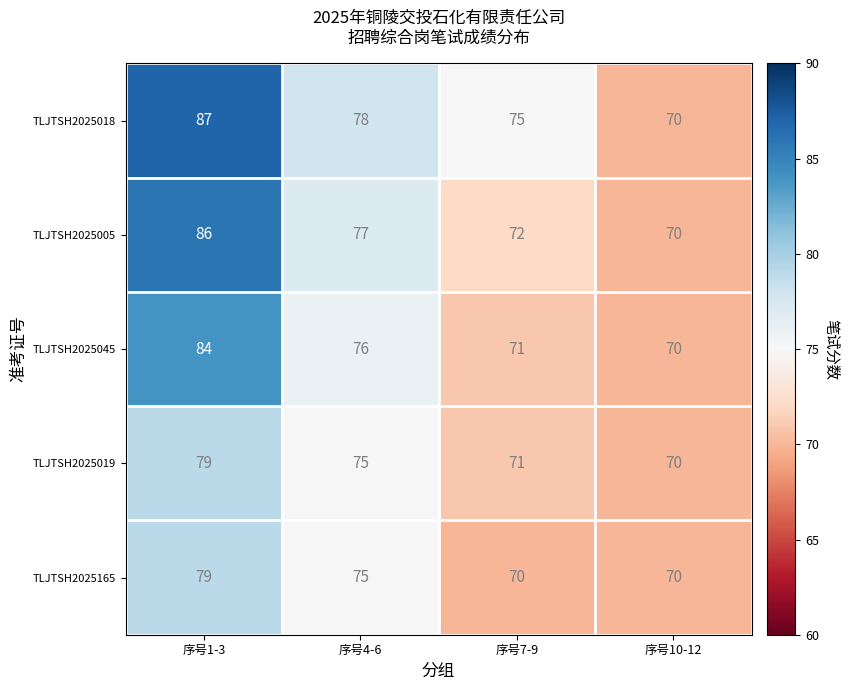

Rank the categories by TLJTSH2025018 value from lowest to highest.

序号10-12, 序号7-9, 序号4-6, 序号1-3